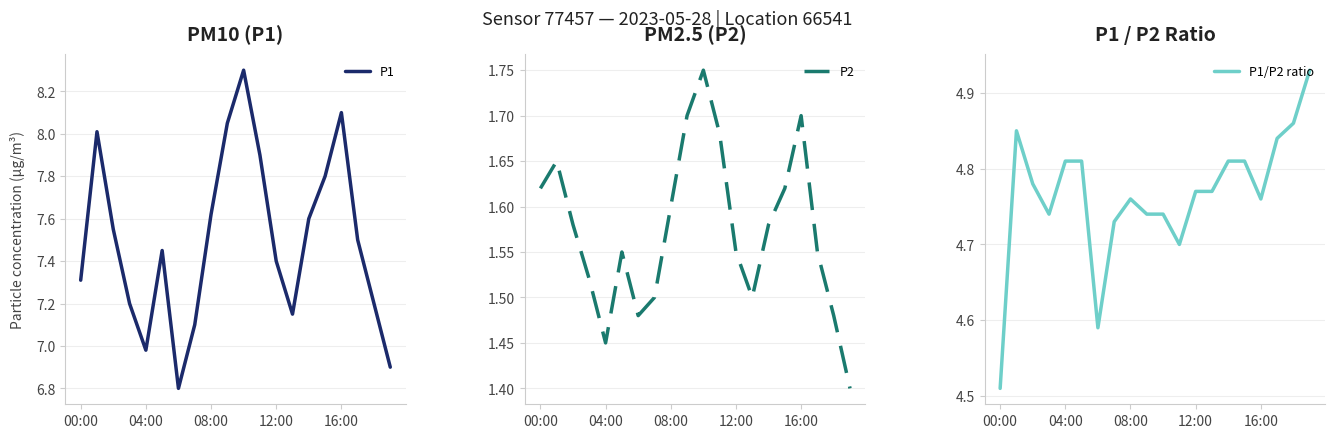

How many distinct data groups are displayed?

3